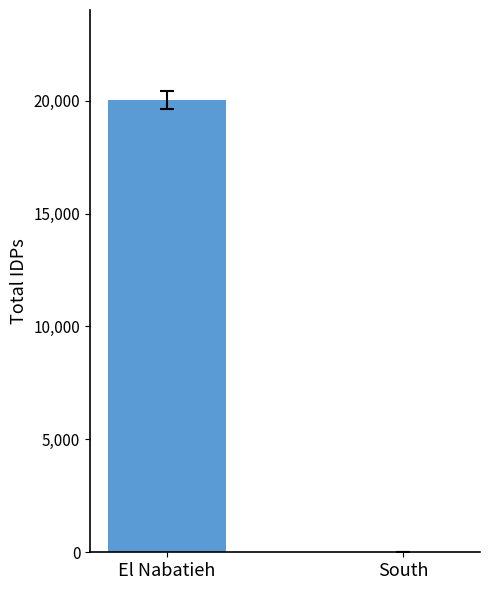

What is the maximum value shown in the chart?

20011